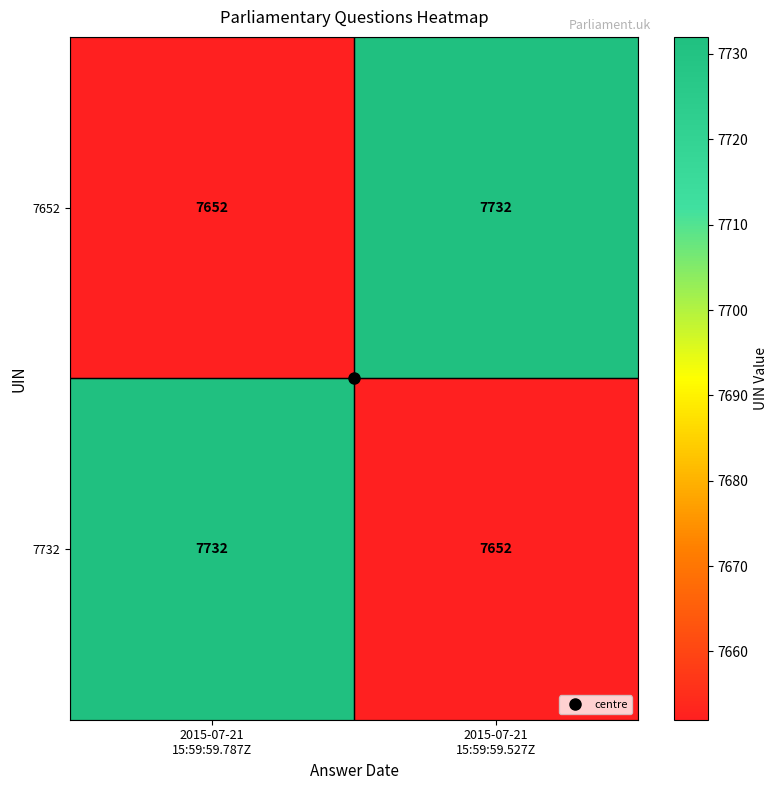

How many data points does each series have?

2